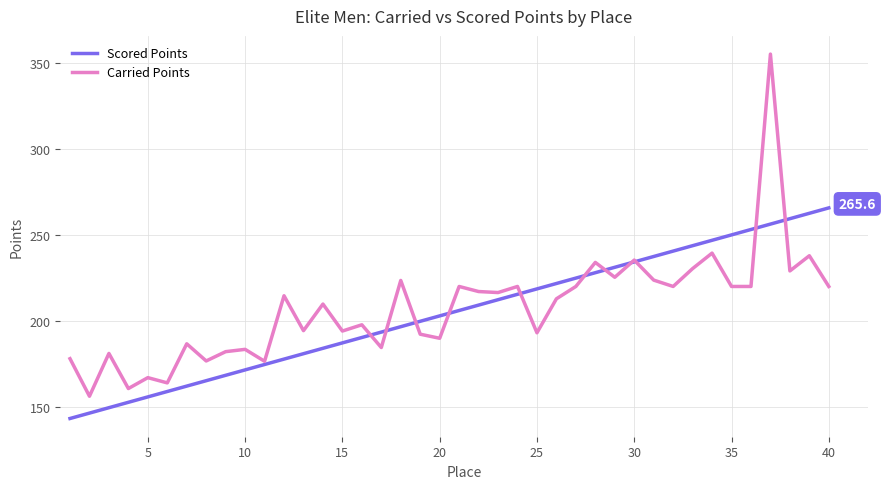

Rank the series by their maximum value, from highest to lowest.

Carried Points, Scored Points